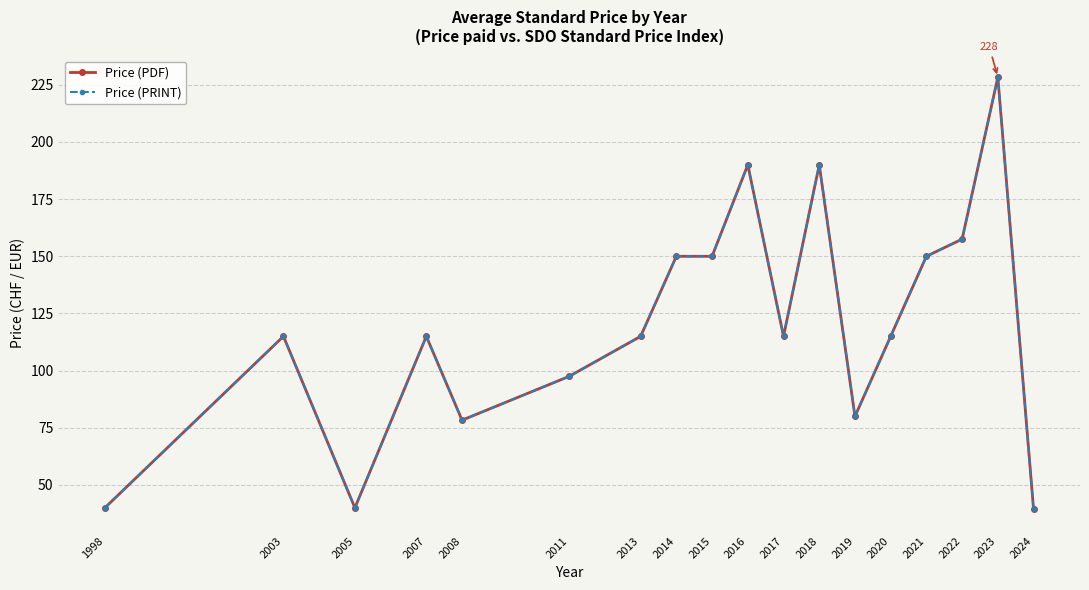

Is this an area chart (filled region under the line)?

No